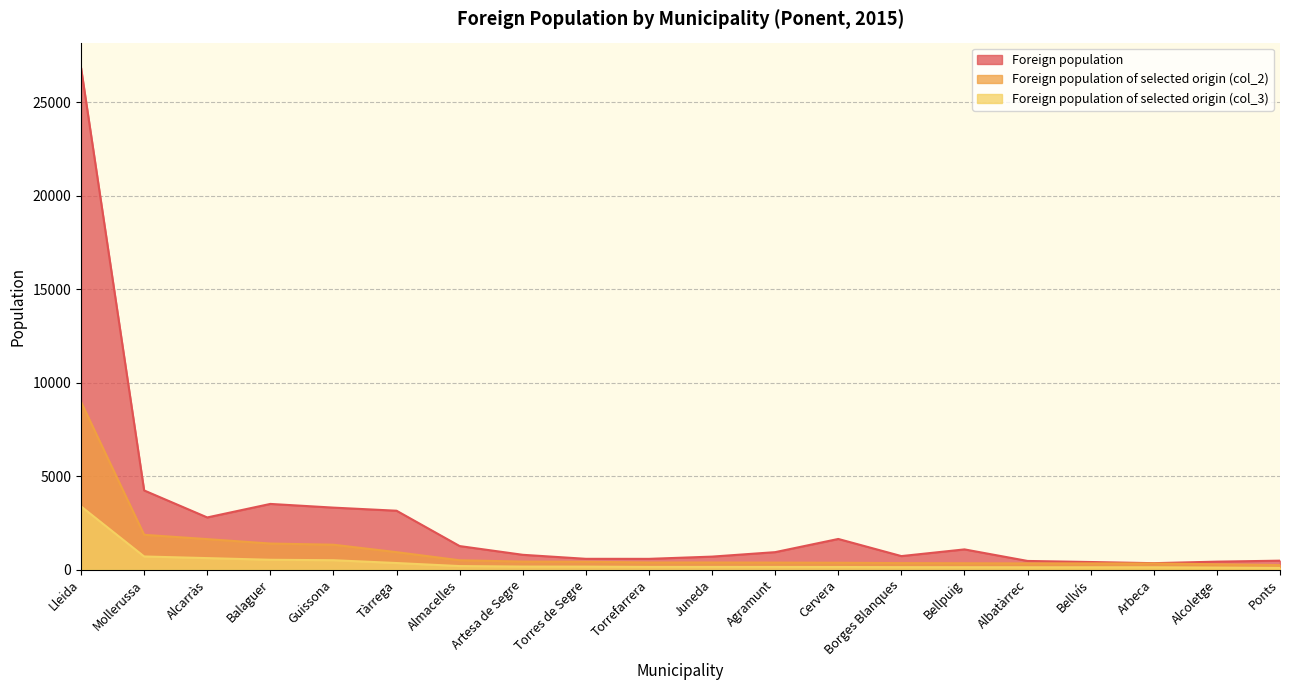

At which category is the sum across all series the highest?

Lleida